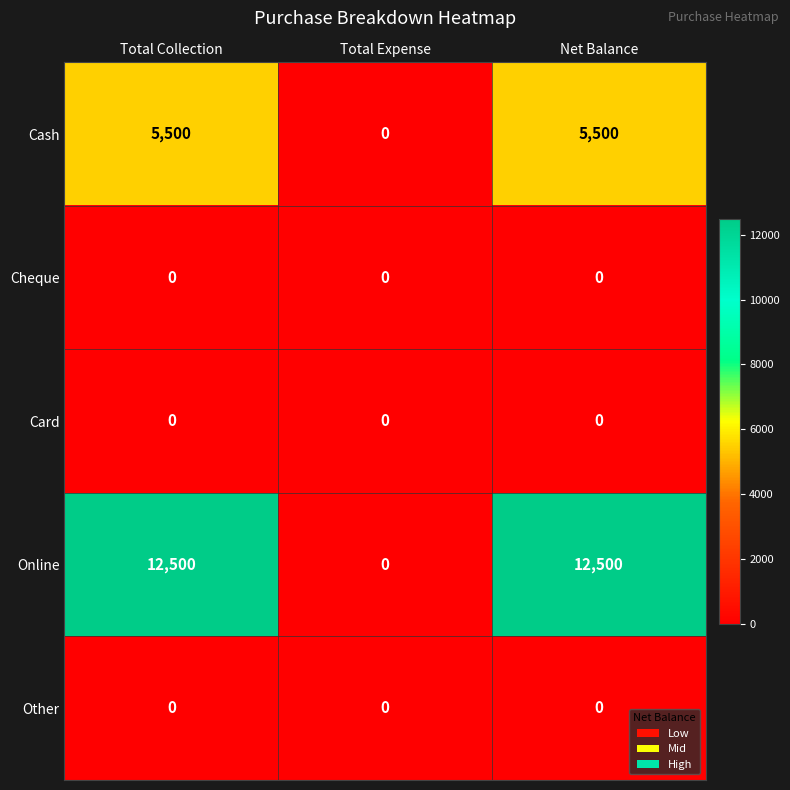

Is it true that Online equals 12500 at Total Collection?

True